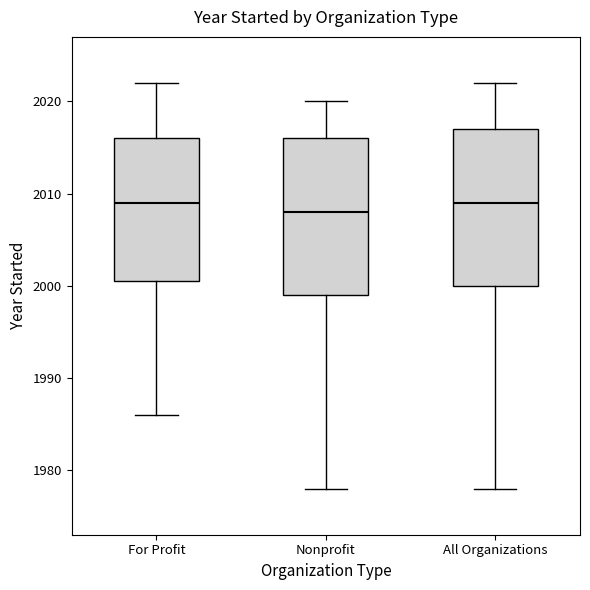

Where is the upper edge of the box for Nonprofit on the y-axis? The values are not printed on the chart, so give them approximately, as read against the axis.

2016